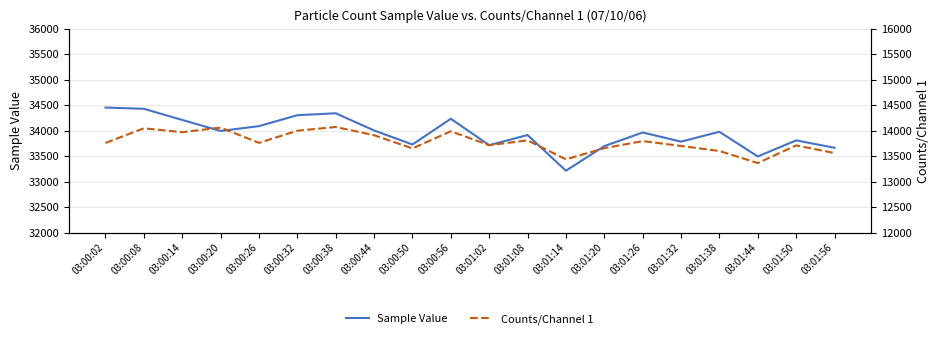

What is the value of the Counts/Channel 1 point at the 18th from the left?

13364